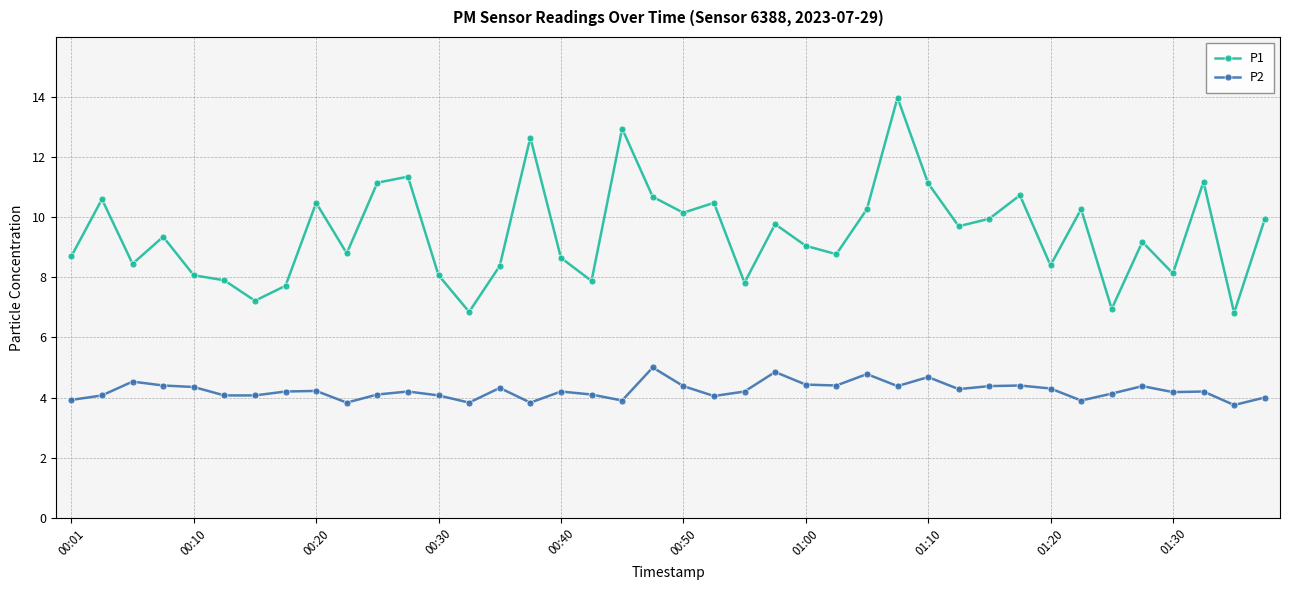

What is the smallest value displayed?

3.8